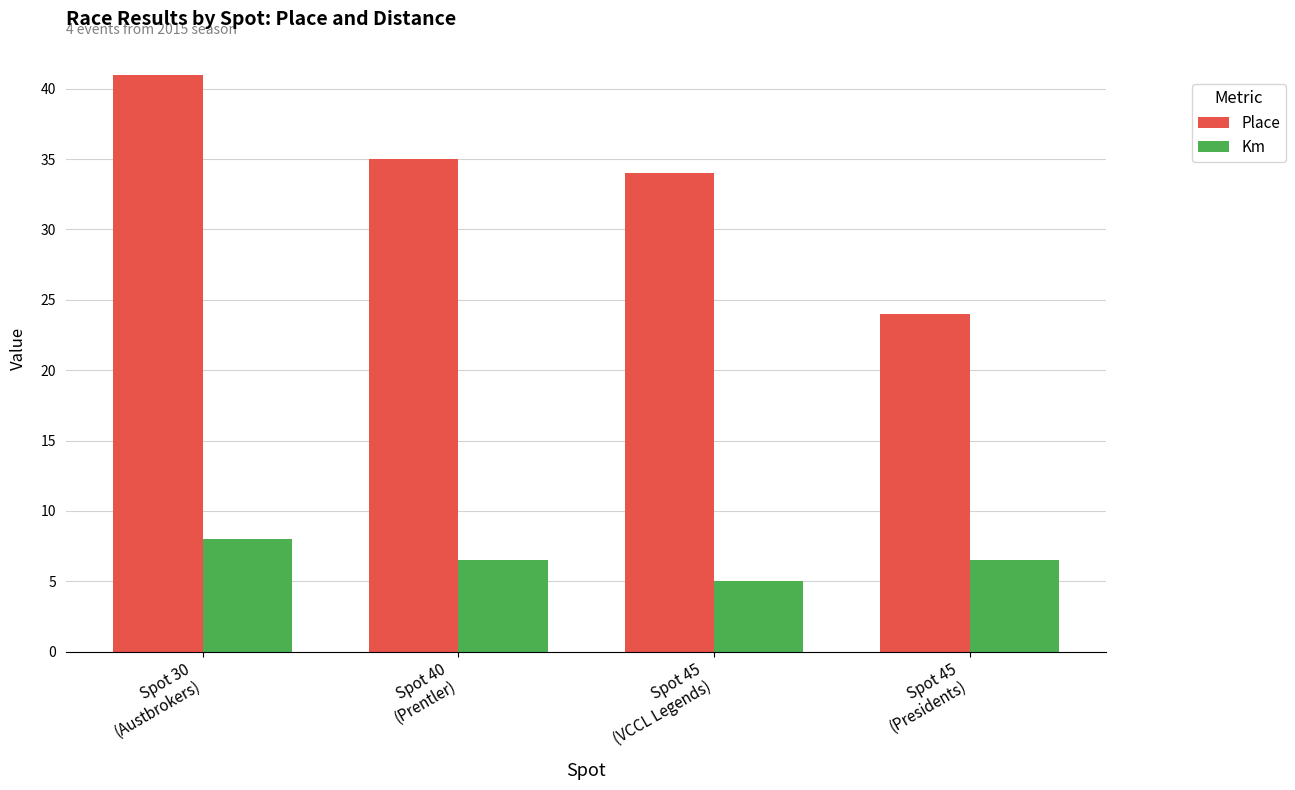

Are the bars grouped side by side (vs. stacked)?

Yes